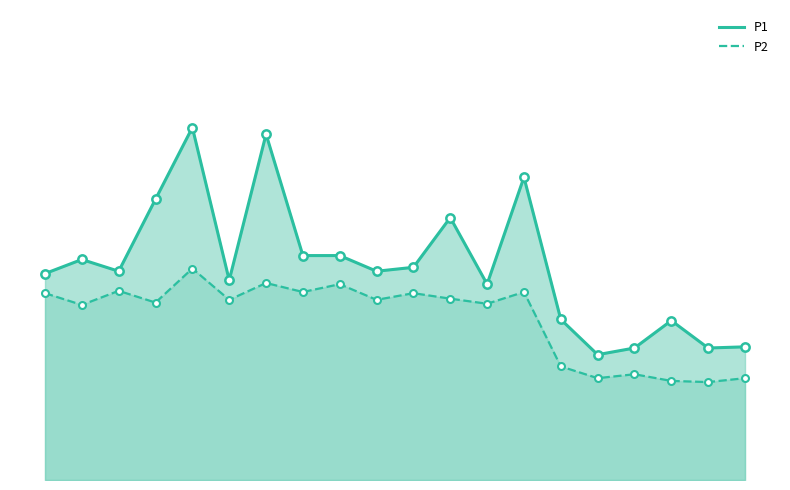

At how many categories does at least one series exceed 6?

5